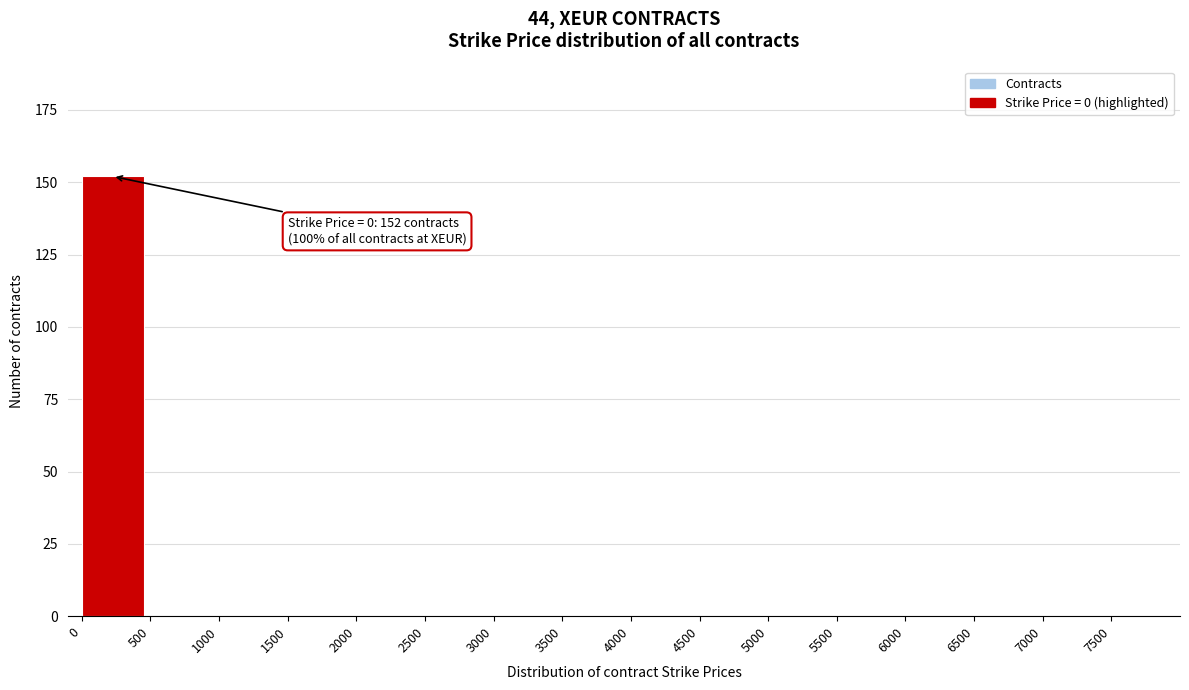

Reading left to right, what are all the values shown in this chart?

0=152	500=0	1000=0	1500=0	2000=0	2500=0	3000=0	3500=0	4000=0	4500=0	5000=0	5500=0	6000=0	6500=0	7000=0	7500=0